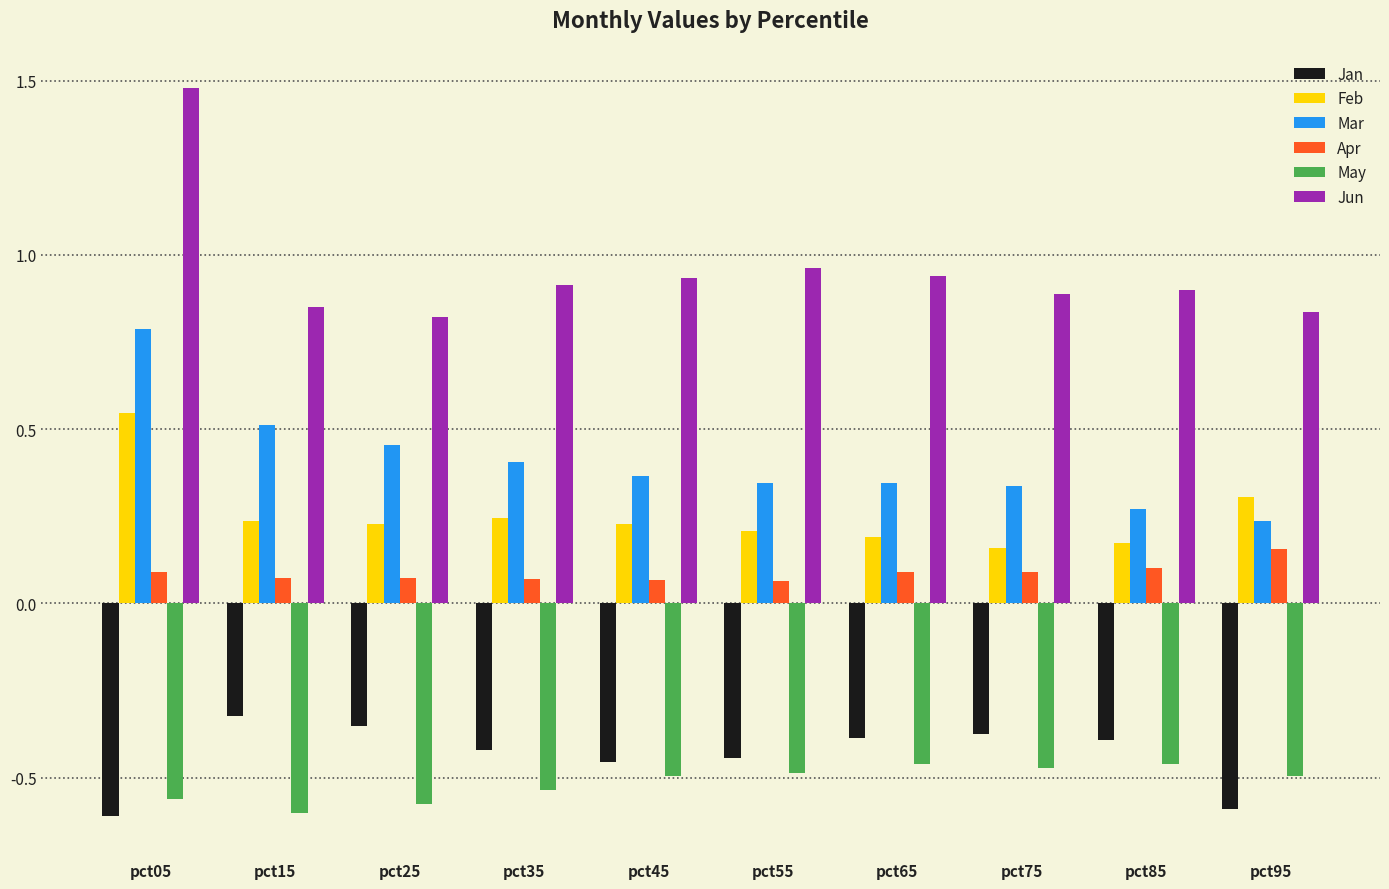

Is it true that Jun equals 0.9 at pct45?

True